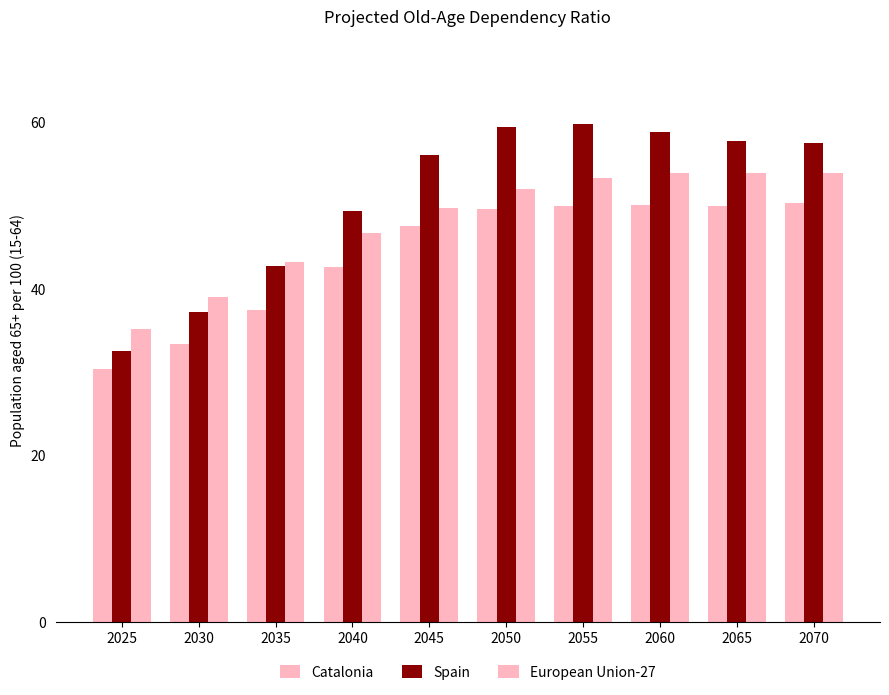

Which series has the largest total across all categories?

Spain